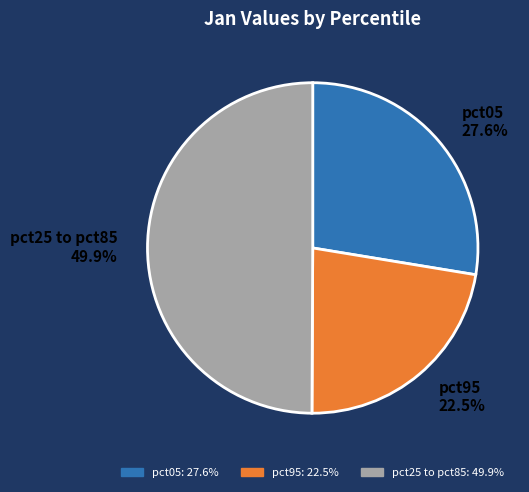

Does pct05 27.6% represent more than half of the total?

No